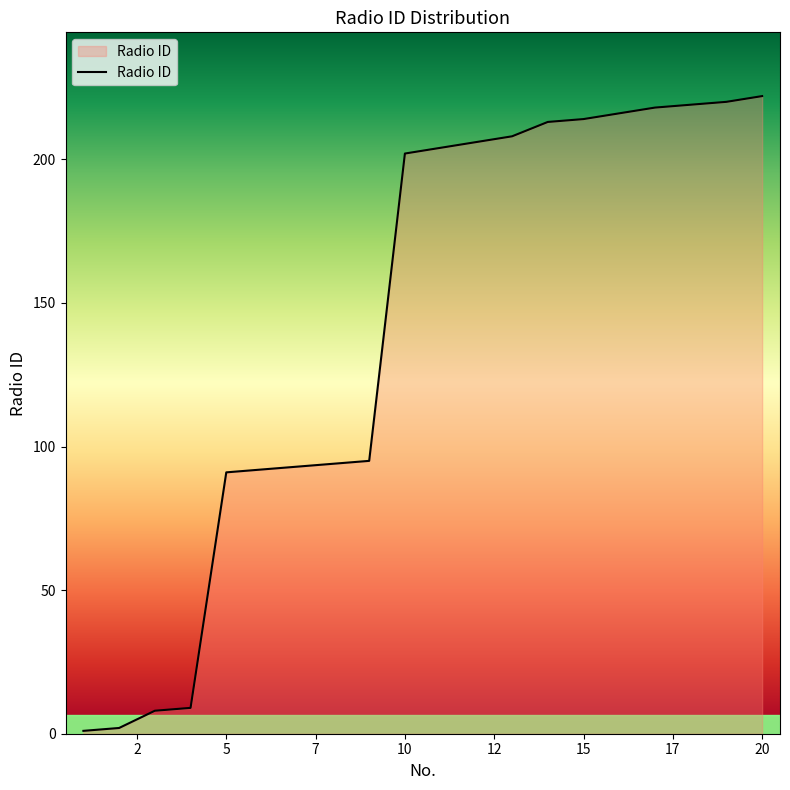

What is the greatest value displayed?

222